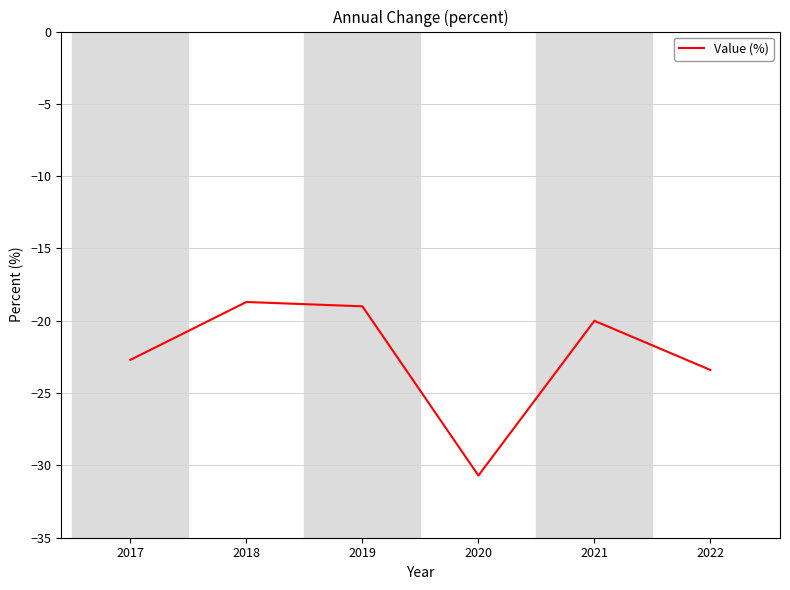

Is it true that the value at 2019 is -11.0?

False